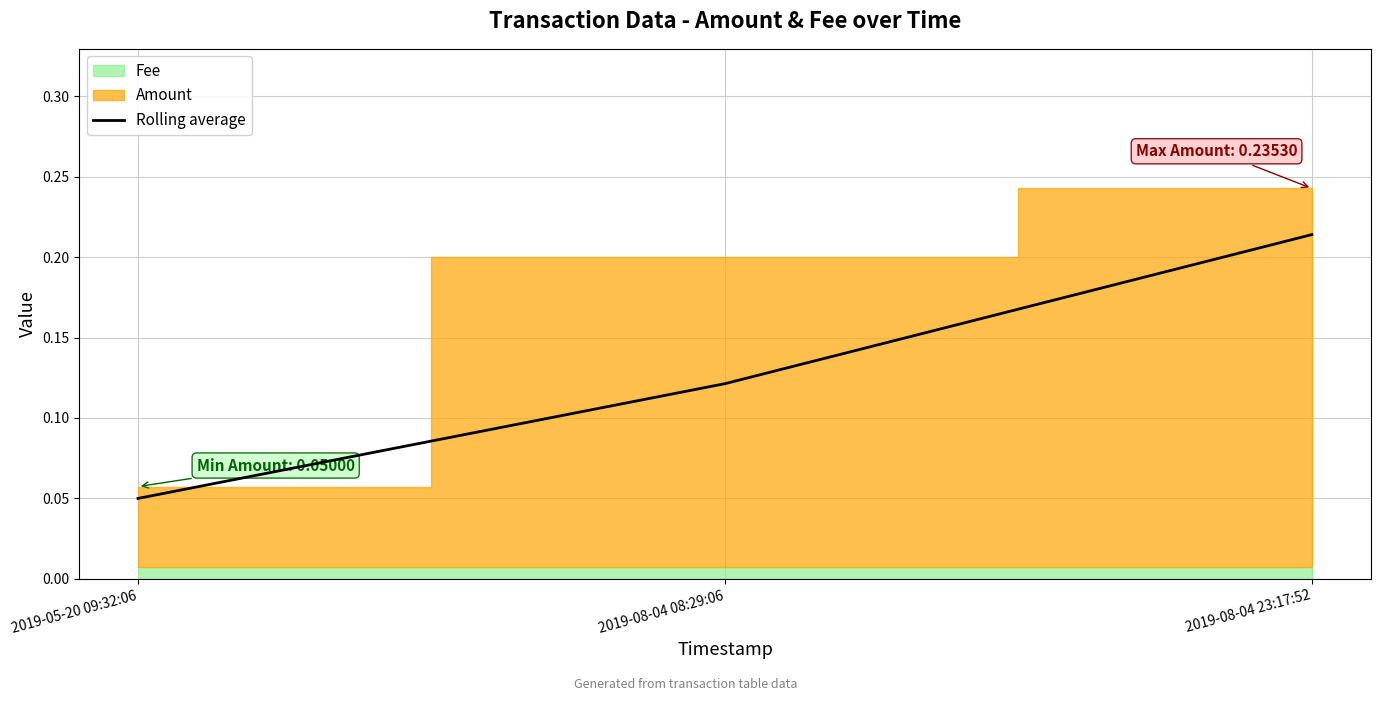

Where is the data nearest to the value 0?

2019-05-20 09:32:06